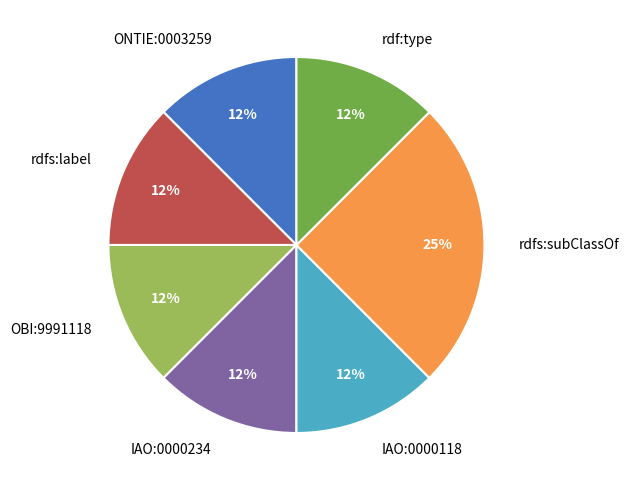

Is it true that rdfs:subClassOf is 33% of the pie?

False